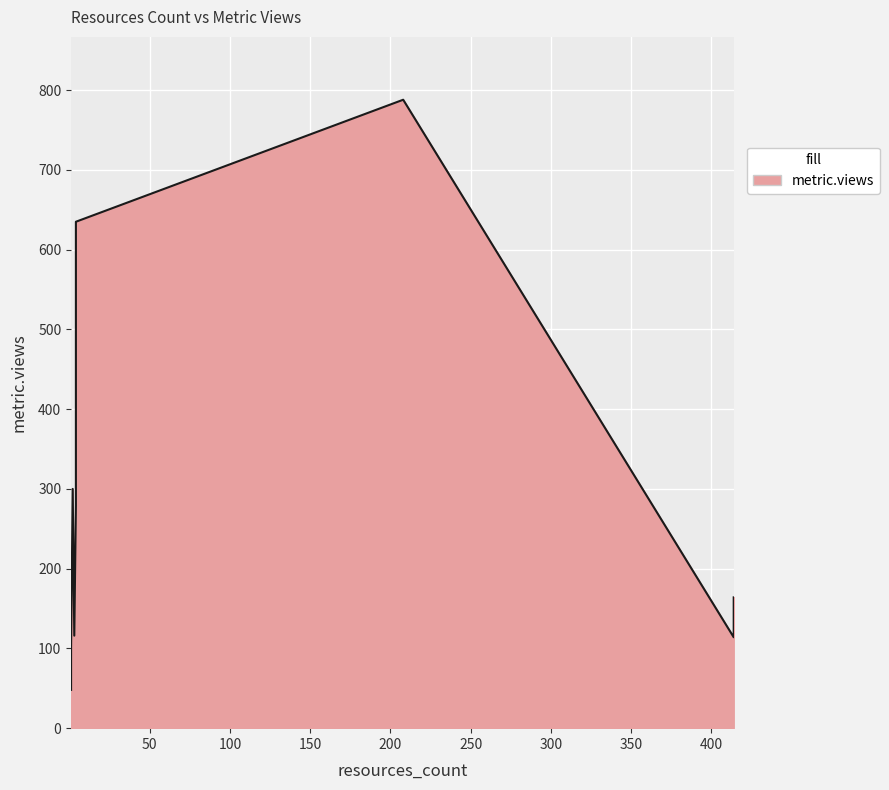

What is the change in value from 1 to 2?

+199